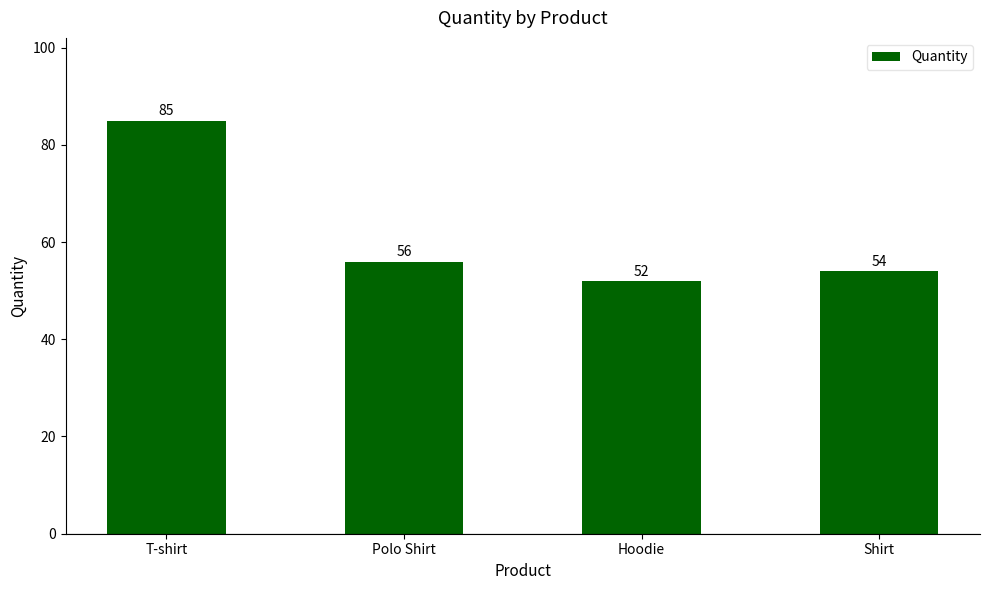

True or false: the data shows 52 at Hoodie.

True